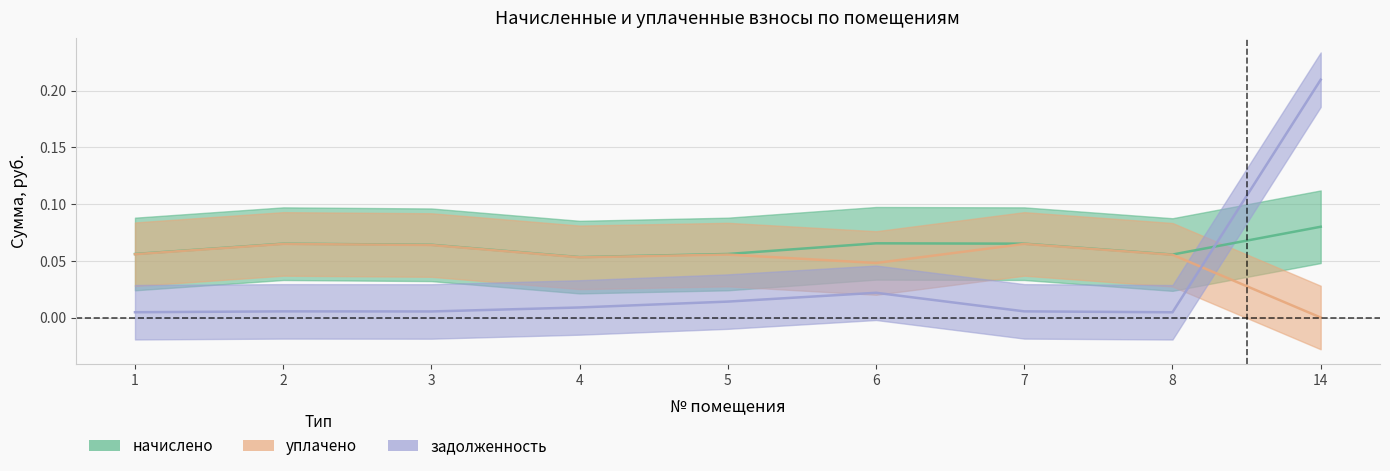

Rank the categories by задолженность value from lowest to highest.

8, 1, 3, 2, 7, 4, 5, 6, 14